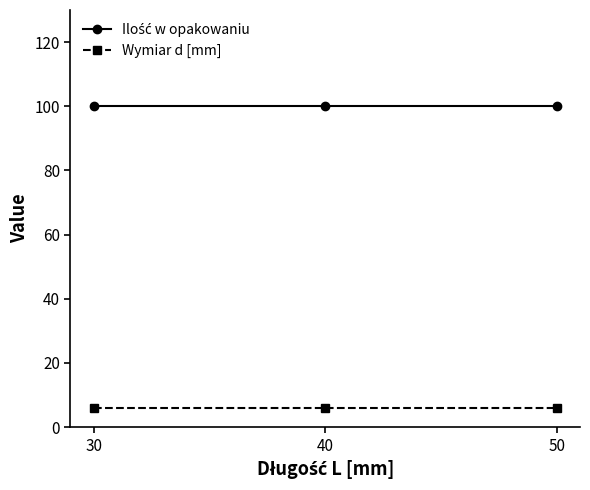

At how many categories does at least one series exceed 62?

3